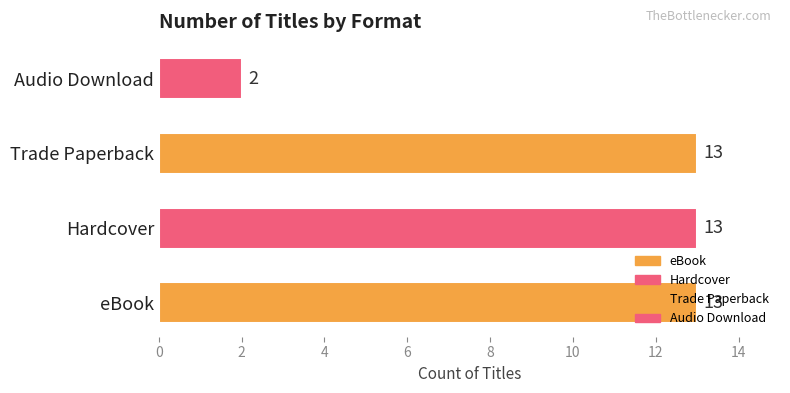

What is the greatest value displayed?

13